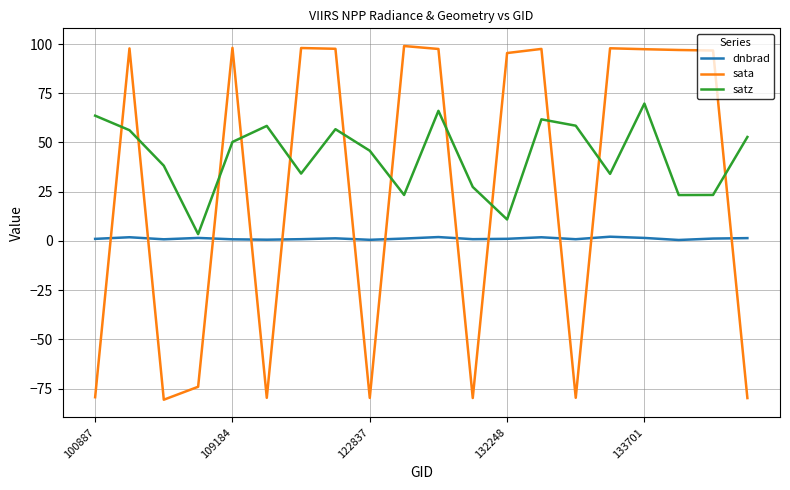

True or false: dnbrad has more than 1 points higher than both neighbors.

True